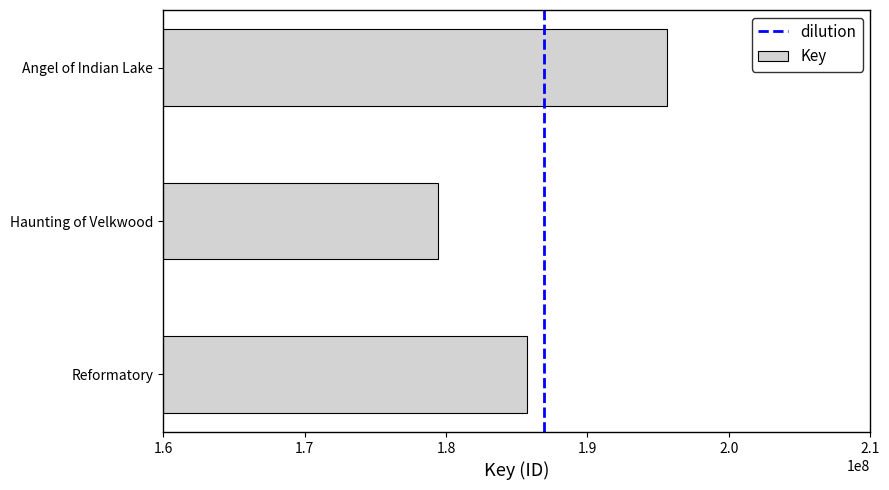

Reading top to bottom, what are all the values shown in this chart?

Angel of Indian Lake=195641316	Haunting of Velkwood=179455753	Reformatory=185741724